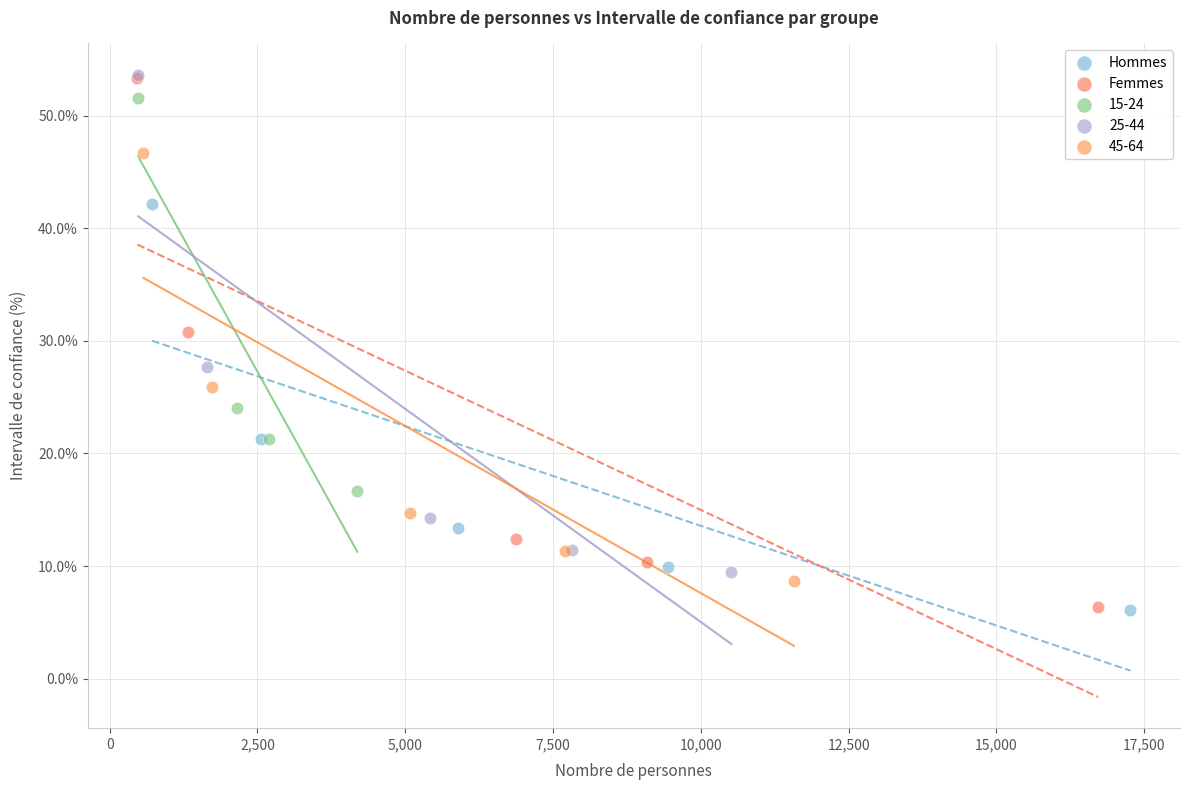

Which series has the largest Y range (max minus min)?

Femmes